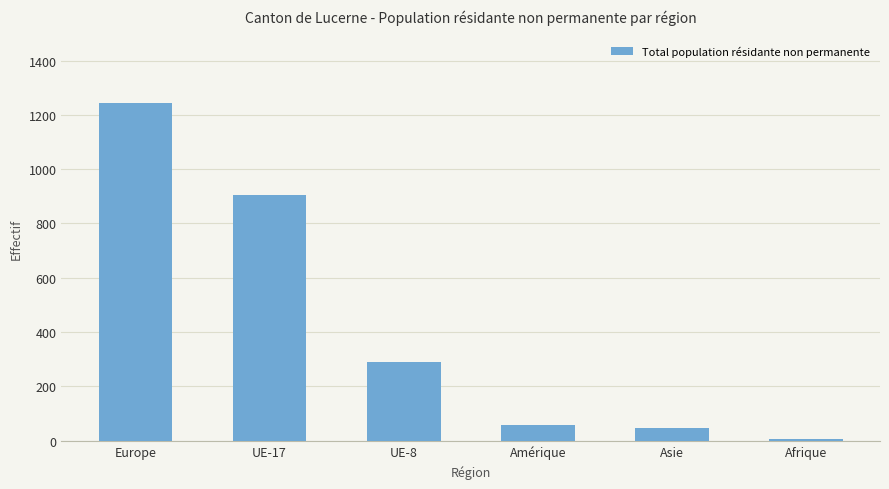

How many bars are there in total?

6